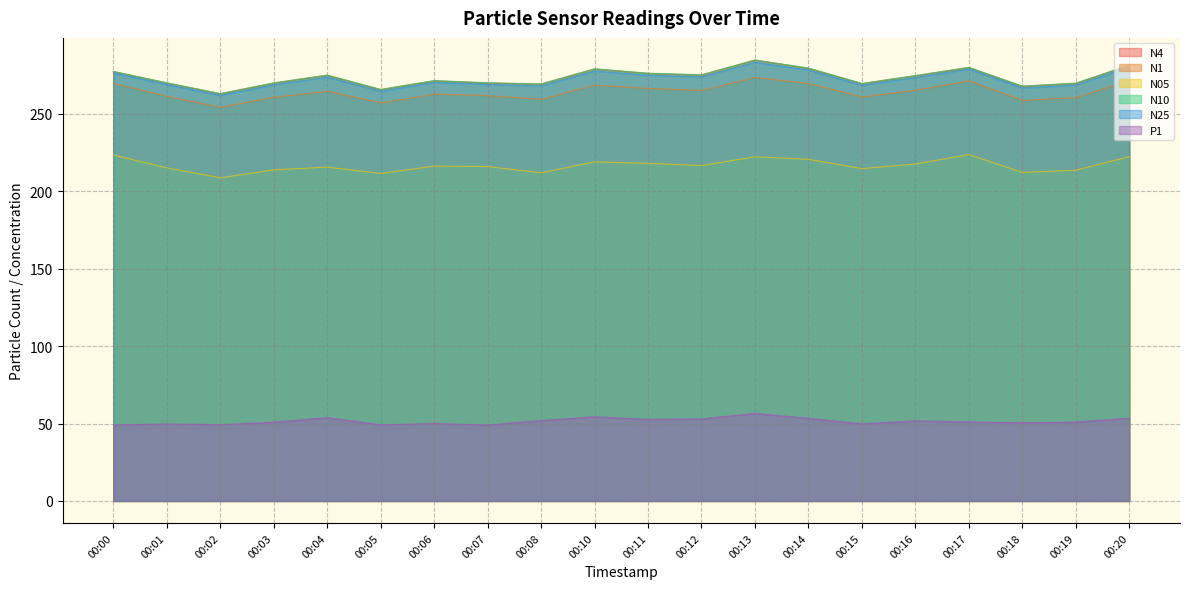

True or false: N4 and P1 intersect in this chart.

False